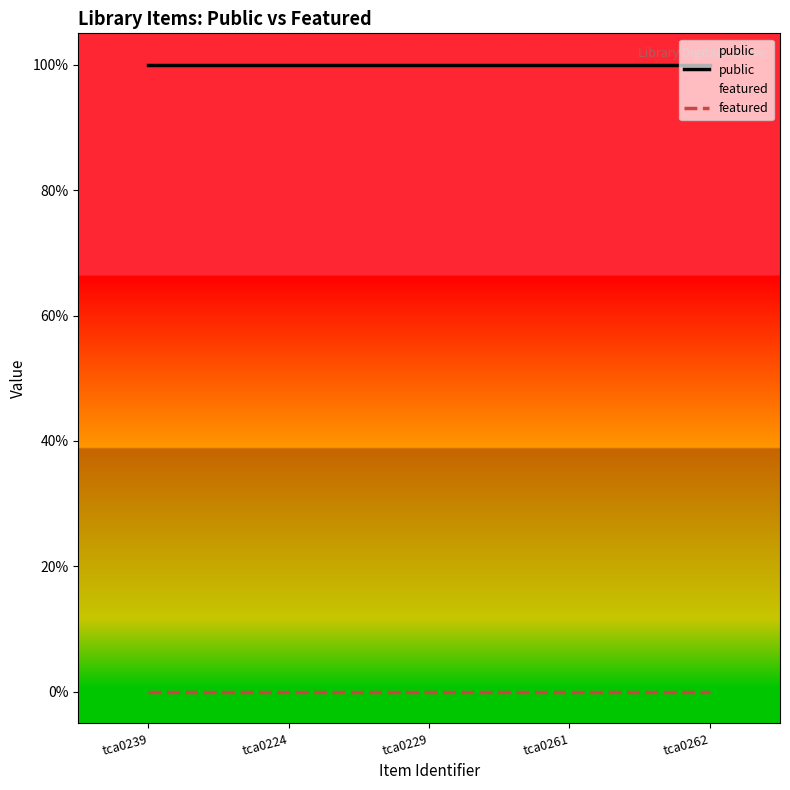

True or false: public and featured intersect in this chart.

False